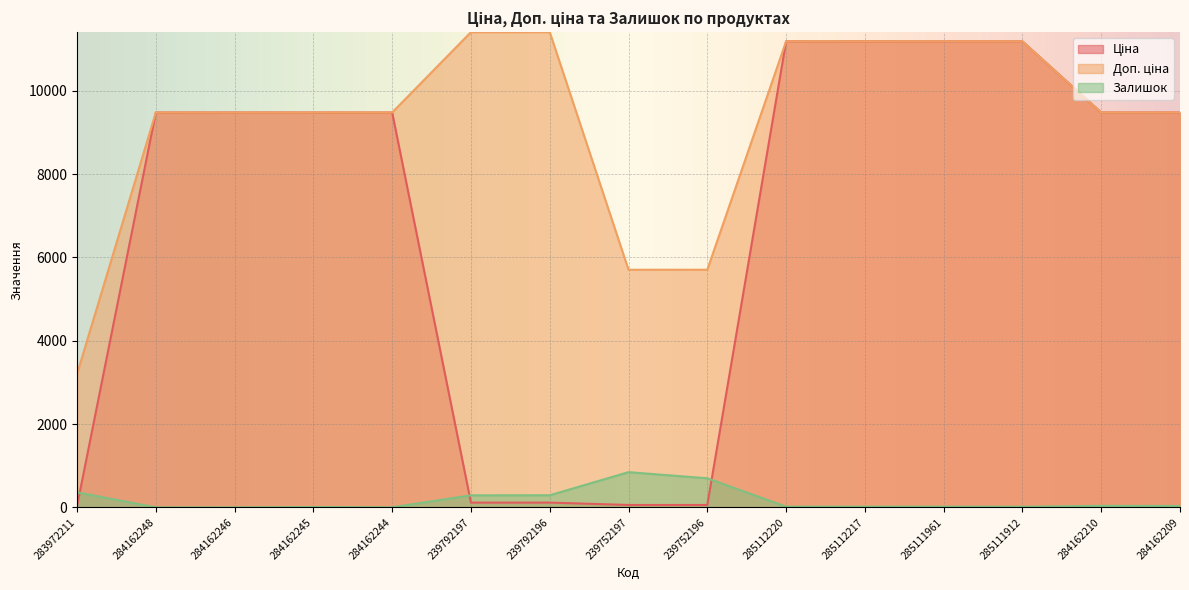

What is the label of the 13th point from the right?

284162246